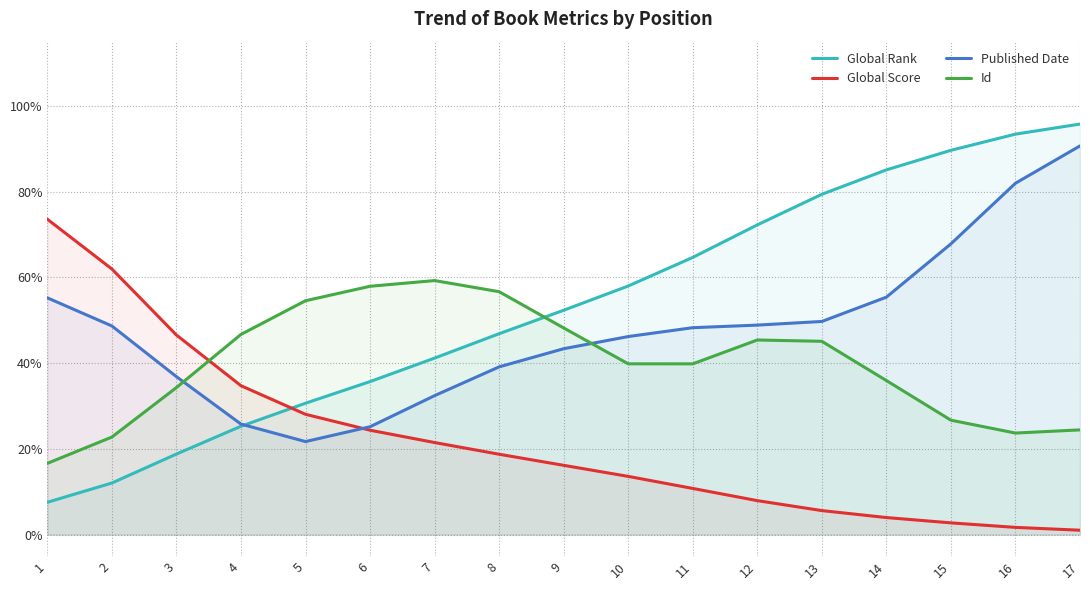

How many interior local valleys does the Id series have?

2